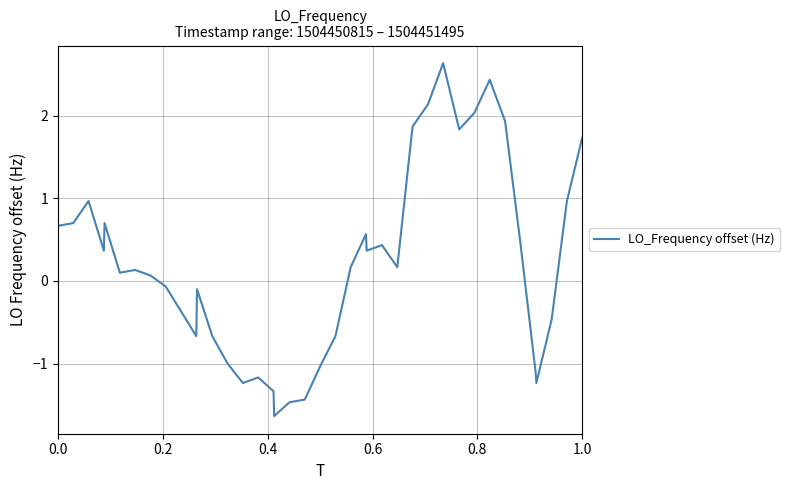

What is the smallest value displayed?

-1.6